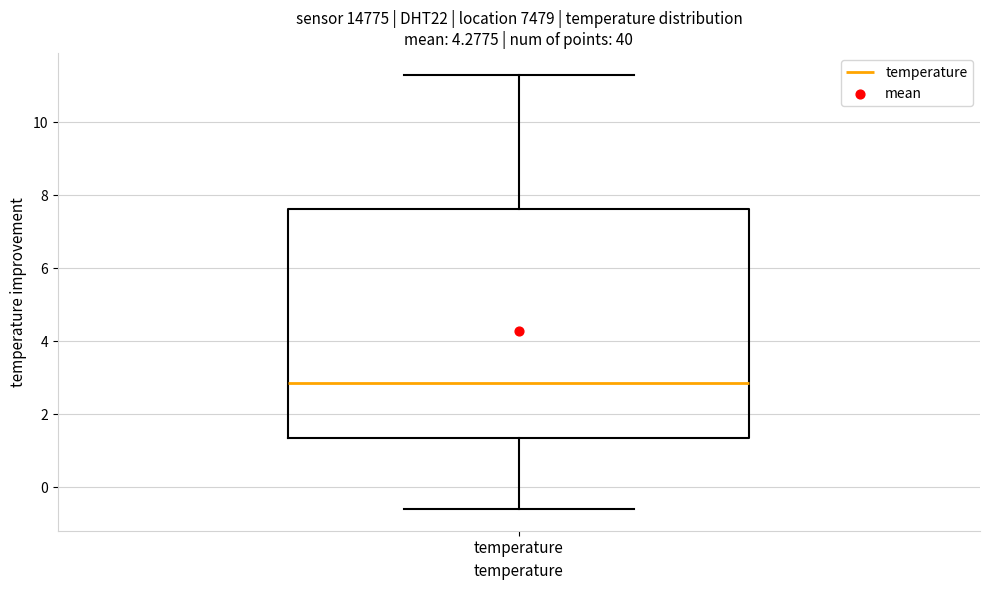

Where does the median line of the box for temperature sit on the y-axis? The values are not printed on the chart, so give them approximately, as read against the axis.

2.8